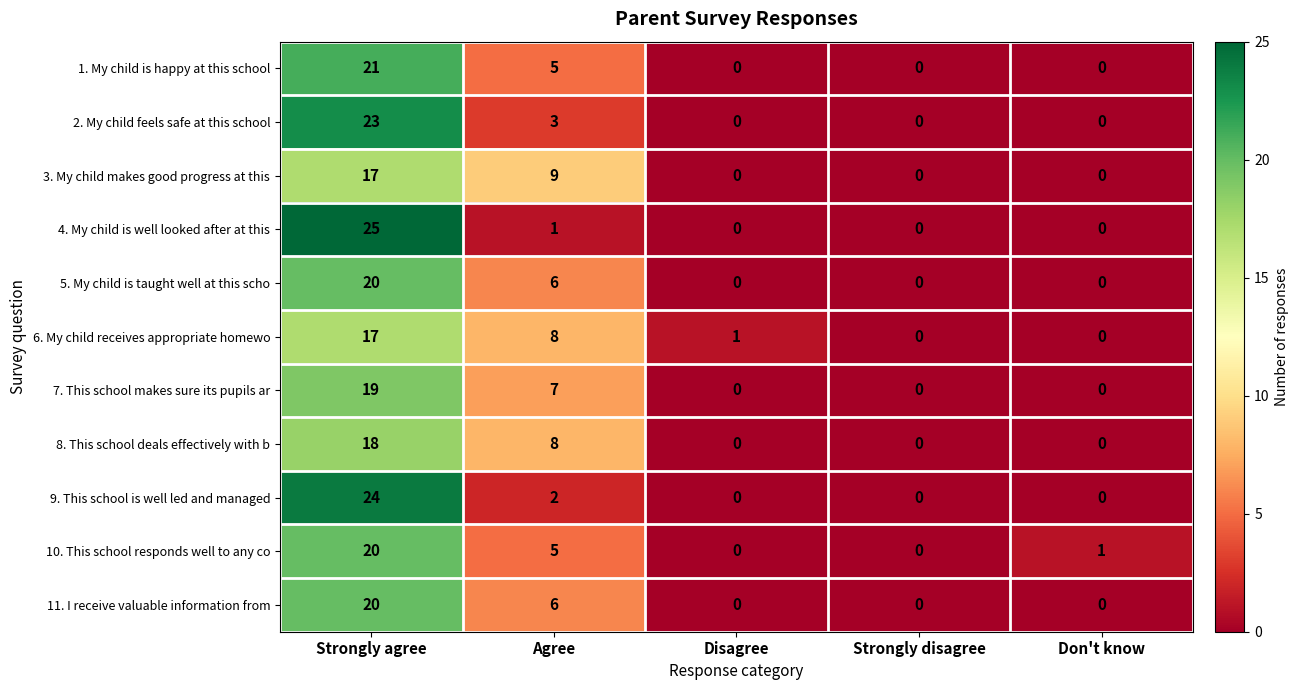

The 9. This school is well led and managed series shows 0 at Don't know. True or false?

True